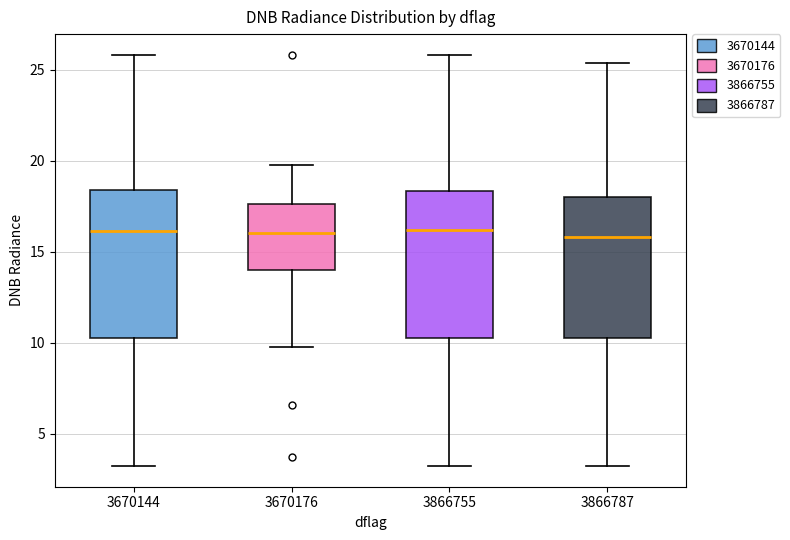

Where is the upper edge of the box at x = 3670144 on the y-axis? The values are not printed on the chart, so give them approximately, as read against the axis.

18.5